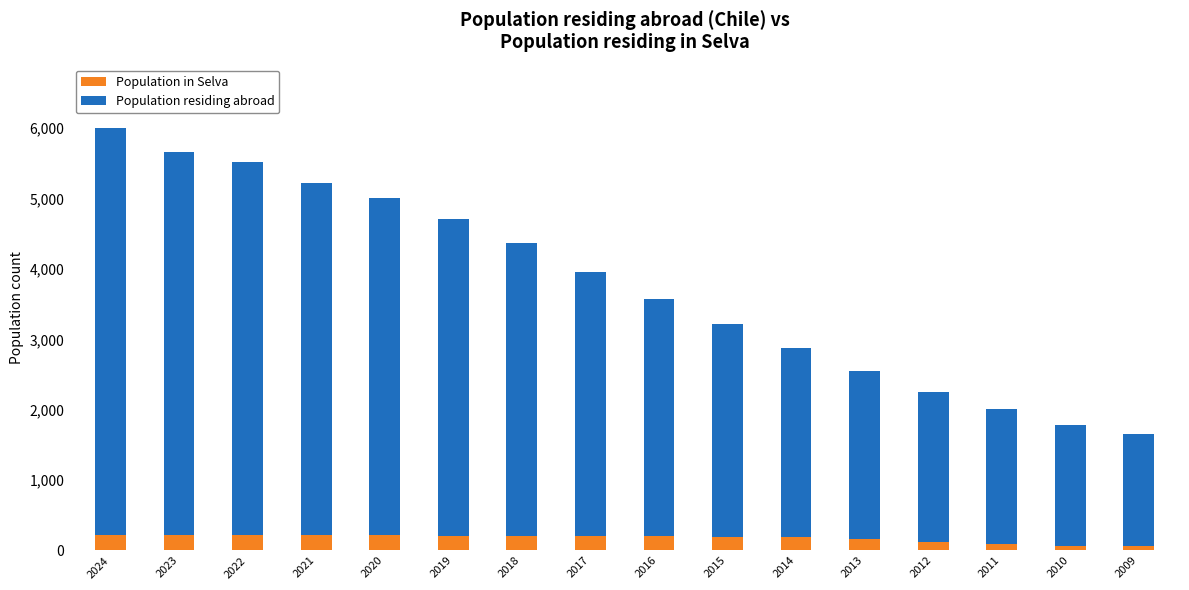

How many bars are there in total?

16